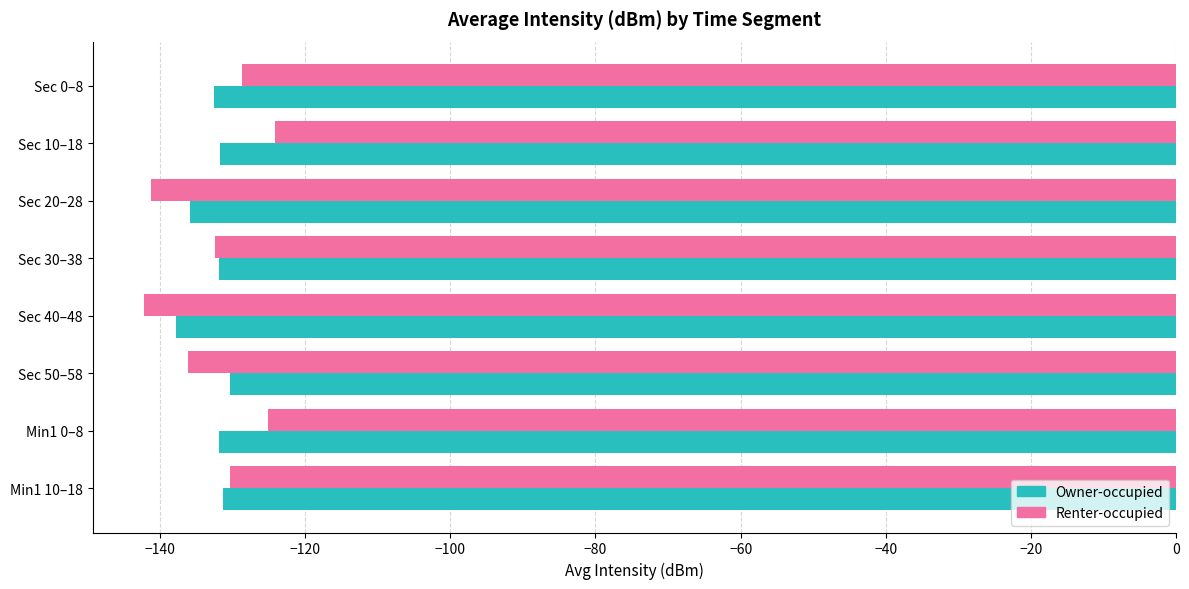

Which series has the widest spread of values?

Renter-occupied